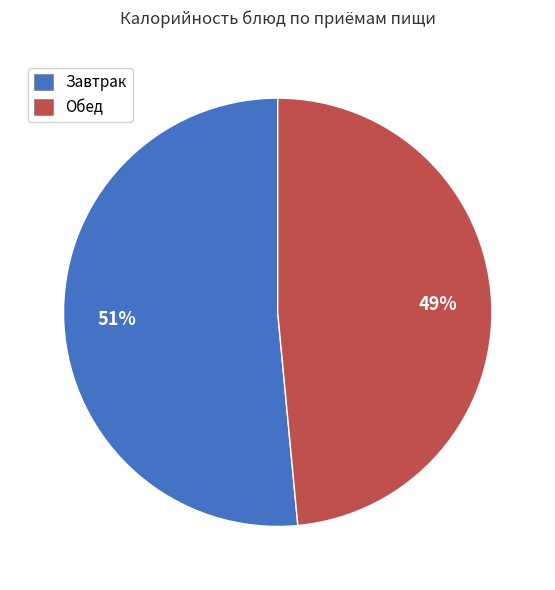

To the nearest percent, what portion does Завтрак represent?

51%